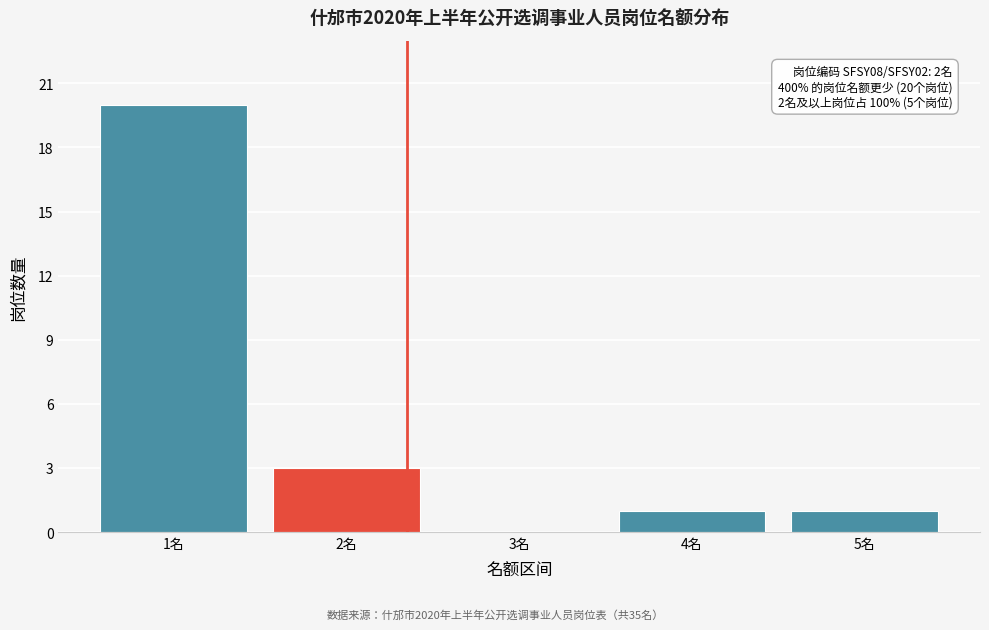

Reading left to right, list all the values displayed in this chart.

1名=20	2名=3	3名=0	4名=1	5名=1